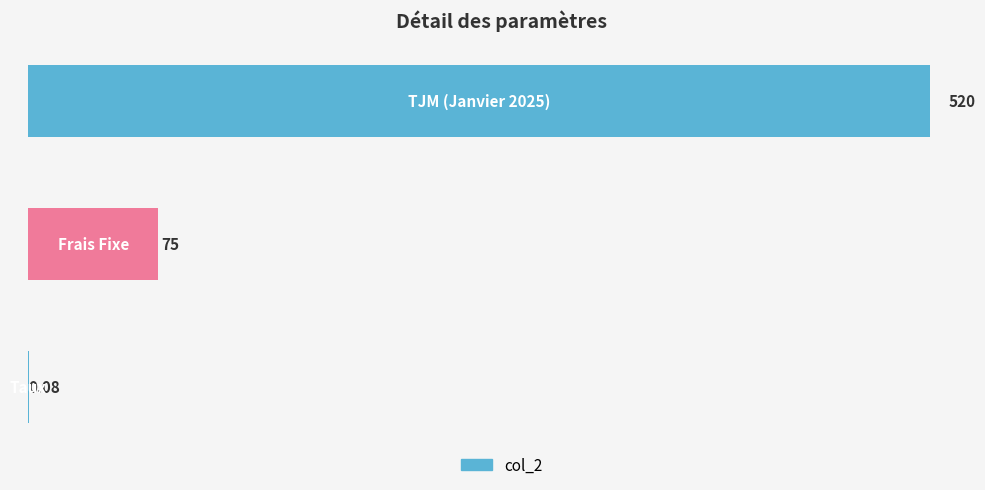

Where is the data nearest to the value 260?

1